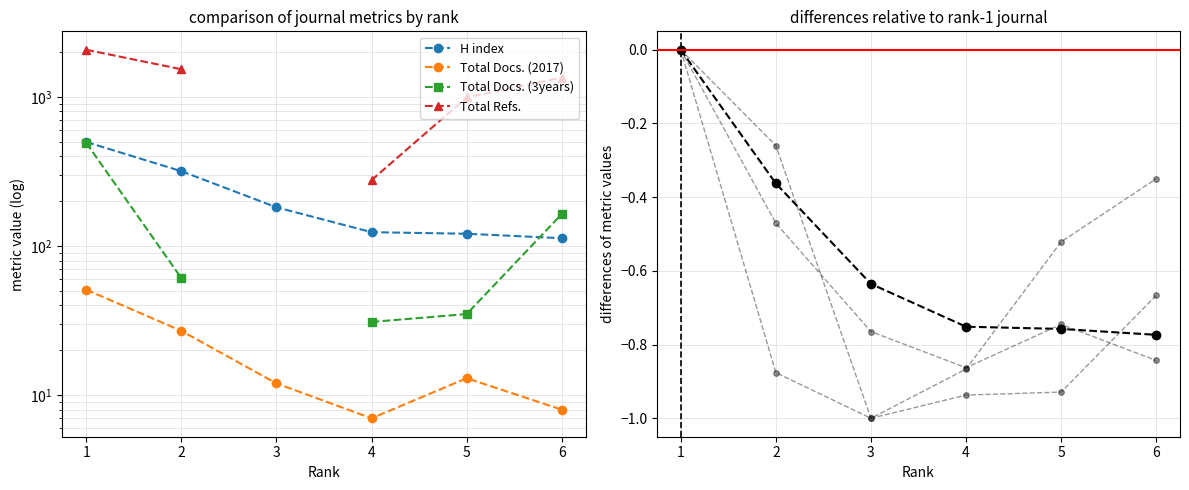

Reading left to right, list all the values displayed in this chart.

H index: 0.0	-0.4	-0.6	-0.8	-0.8	-0.8
Total Docs. (2017): 0.0	-0.5	-0.8	-0.9	-0.7	-0.8
Total Docs. (3years): 0.0	-0.9	-1.0	-0.9	-0.9	-0.7
Total Refs.: 0.0	-0.3	-1.0	-0.9	-0.5	-0.4